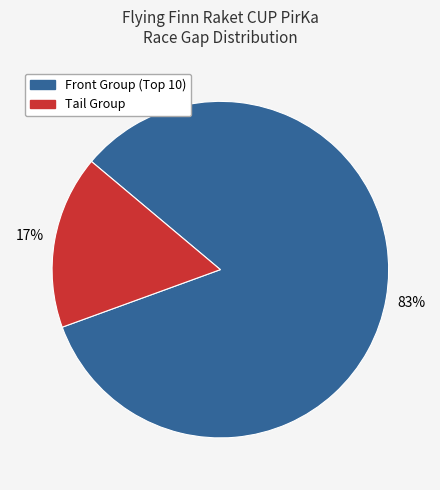

Is there any slice that represents more than half of the pie?

Yes